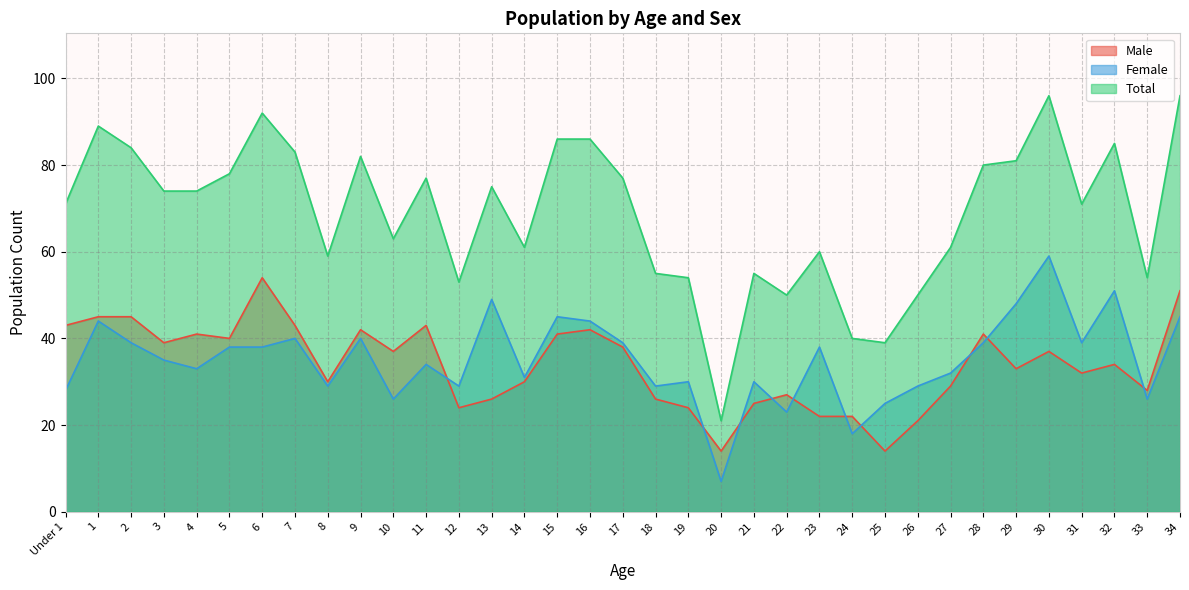

Reading left to right, what are all the values shown in this chart?

Male: 43	45	45	39	41	40	54	43	30	42	37	43	24	26	30	41	42	38	26	24	14	25	27	22	22	14	21	29	41	33	37	32	34	28	51
Female: 28	44	39	35	33	38	38	40	29	40	26	34	29	49	31	45	44	39	29	30	7	30	23	38	18	25	29	32	39	48	59	39	51	26	45
Total: 71	89	84	74	74	78	92	83	59	82	63	77	53	75	61	86	86	77	55	54	21	55	50	60	40	39	50	61	80	81	96	71	85	54	96